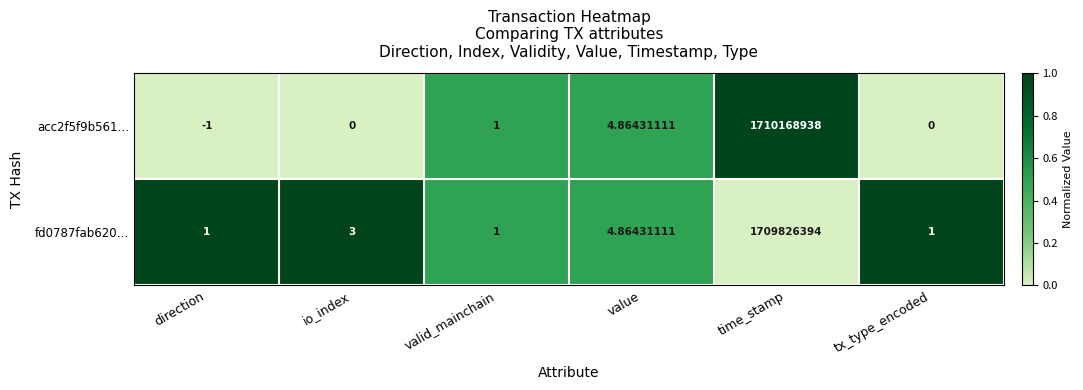

List the series in order of their peak value, lowest first.

fd0787fab620…, acc2f5f9b561…